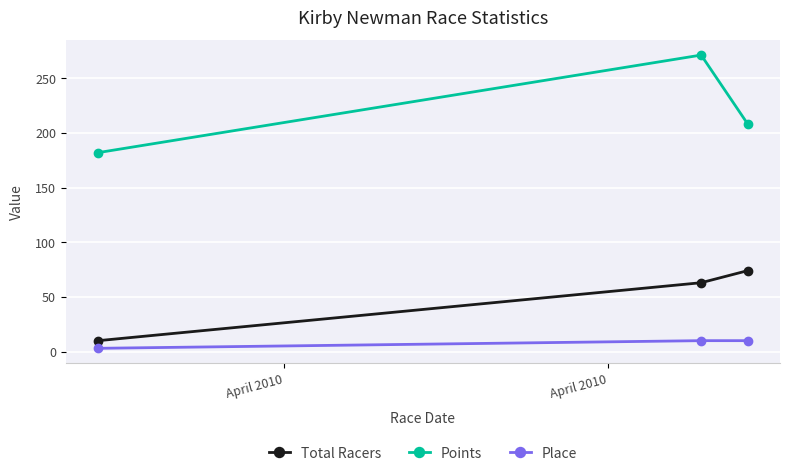

Count the number of categories in the chart.

3